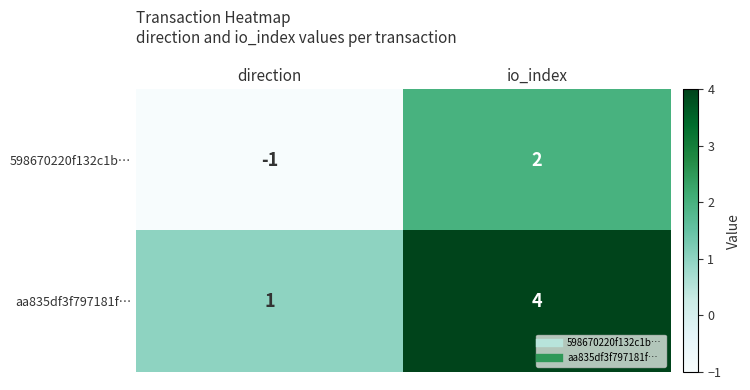

Which series has the largest total across all categories?

aa835df3f797181f…